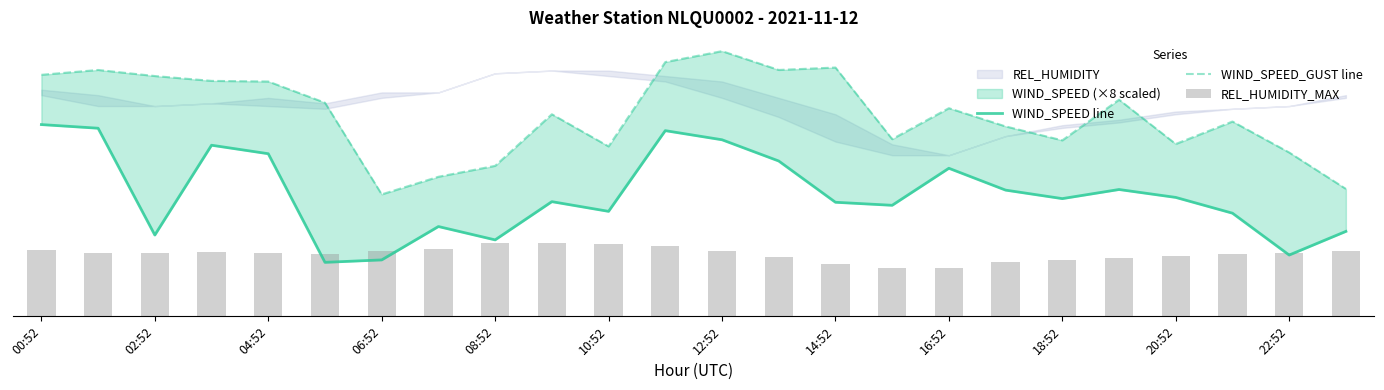

What is the minimum value shown in the chart?

17.7